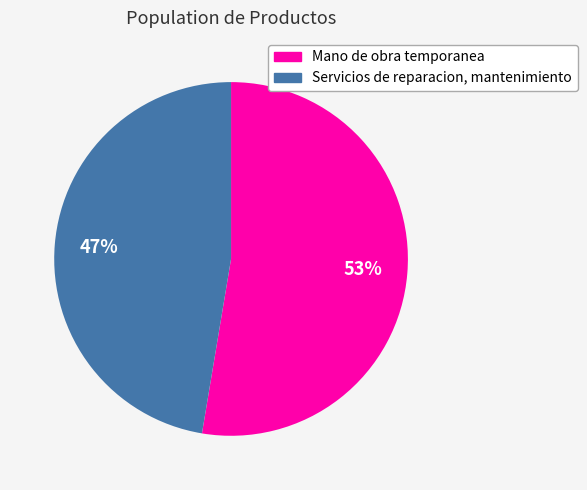

Count the number of slices in the pie.

2